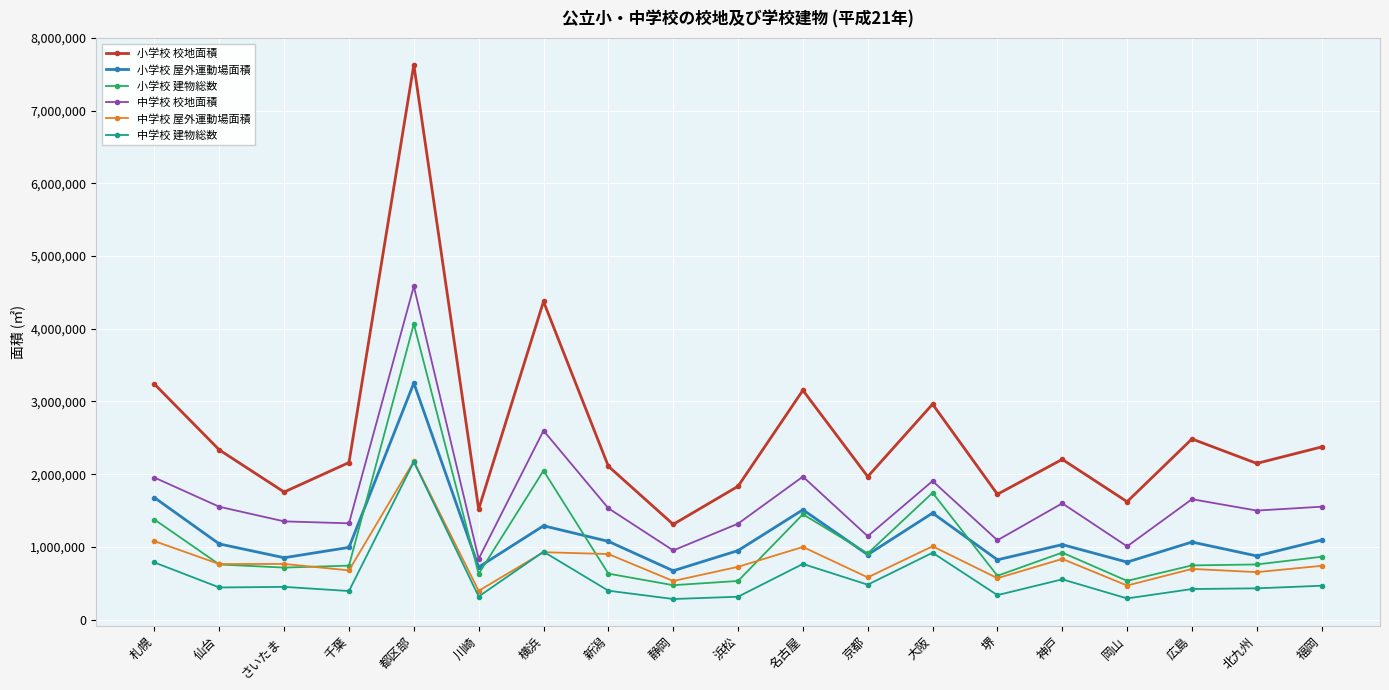

Which series ends up on top after the final intersection of 小学校 建物総数 and 中学校 屋外運動場面積?

小学校 建物総数